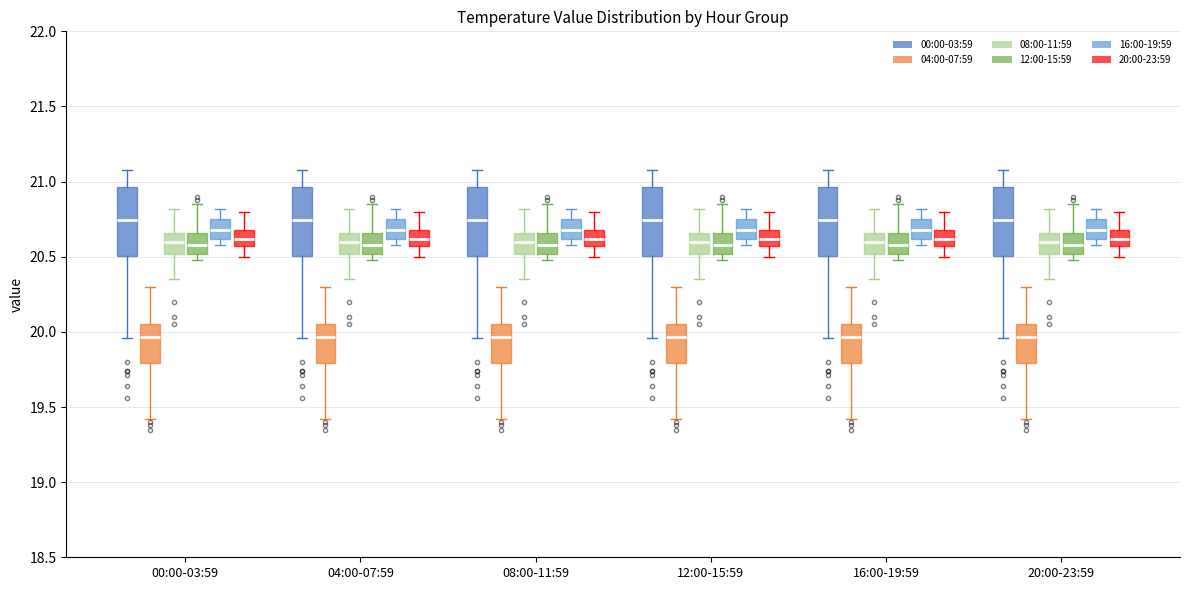

Reading left to right, read every box against the y-axis: the position of its median line, the range the box covers, and the ends of its whiskers. The values are not printed on the chart, so give them approximately, as read against the axis.

00:00-03:59 (00:00-03:59): median 20.75, box 20.50 to 20.95, whiskers 19.95 to 21.10
00:00-03:59 (04:00-07:59): median 19.95, box 19.80 to 20.05, whiskers 19.40 to 20.30
00:00-03:59 (08:00-11:59): median 20.60, box 20.50 to 20.65, whiskers 20.35 to 20.80
00:00-03:59 (12:00-15:59): median 20.60, box 20.50 to 20.65, whiskers 20.50 (just below the box's lower edge) to 20.85
00:00-03:59 (16:00-19:59): median 20.70, box 20.60 to 20.75, whiskers 20.60 (just below the box's lower edge) to 20.80
00:00-03:59 (20:00-23:59): median 20.60, box 20.55 to 20.70, whiskers 20.50 to 20.80
04:00-07:59 (00:00-03:59): median 20.75, box 20.50 to 20.95, whiskers 19.95 to 21.10
04:00-07:59 (04:00-07:59): median 19.95, box 19.80 to 20.05, whiskers 19.40 to 20.30
04:00-07:59 (08:00-11:59): median 20.60, box 20.50 to 20.65, whiskers 20.35 to 20.80
04:00-07:59 (12:00-15:59): median 20.60, box 20.50 to 20.65, whiskers 20.50 (just below the box's lower edge) to 20.85
04:00-07:59 (16:00-19:59): median 20.70, box 20.60 to 20.75, whiskers 20.60 (just below the box's lower edge) to 20.80
04:00-07:59 (20:00-23:59): median 20.60, box 20.55 to 20.70, whiskers 20.50 to 20.80
08:00-11:59 (00:00-03:59): median 20.75, box 20.50 to 20.95, whiskers 19.95 to 21.10
08:00-11:59 (04:00-07:59): median 19.95, box 19.80 to 20.05, whiskers 19.40 to 20.30
08:00-11:59 (08:00-11:59): median 20.60, box 20.50 to 20.65, whiskers 20.35 to 20.80
08:00-11:59 (12:00-15:59): median 20.60, box 20.50 to 20.65, whiskers 20.50 (just below the box's lower edge) to 20.85
08:00-11:59 (16:00-19:59): median 20.70, box 20.60 to 20.75, whiskers 20.60 (just below the box's lower edge) to 20.80
08:00-11:59 (20:00-23:59): median 20.60, box 20.55 to 20.70, whiskers 20.50 to 20.80
12:00-15:59 (00:00-03:59): median 20.75, box 20.50 to 20.95, whiskers 19.95 to 21.10
12:00-15:59 (04:00-07:59): median 19.95, box 19.80 to 20.05, whiskers 19.40 to 20.30
12:00-15:59 (08:00-11:59): median 20.60, box 20.50 to 20.65, whiskers 20.35 to 20.80
12:00-15:59 (12:00-15:59): median 20.60, box 20.50 to 20.65, whiskers 20.50 (just below the box's lower edge) to 20.85
12:00-15:59 (16:00-19:59): median 20.70, box 20.60 to 20.75, whiskers 20.60 (just below the box's lower edge) to 20.80
12:00-15:59 (20:00-23:59): median 20.60, box 20.55 to 20.70, whiskers 20.50 to 20.80
16:00-19:59 (00:00-03:59): median 20.75, box 20.50 to 20.95, whiskers 19.95 to 21.10
16:00-19:59 (04:00-07:59): median 19.95, box 19.80 to 20.05, whiskers 19.40 to 20.30
16:00-19:59 (08:00-11:59): median 20.60, box 20.50 to 20.65, whiskers 20.35 to 20.80
16:00-19:59 (12:00-15:59): median 20.60, box 20.50 to 20.65, whiskers 20.50 (just below the box's lower edge) to 20.85
16:00-19:59 (16:00-19:59): median 20.70, box 20.60 to 20.75, whiskers 20.60 (just below the box's lower edge) to 20.80
16:00-19:59 (20:00-23:59): median 20.60, box 20.55 to 20.70, whiskers 20.50 to 20.80
20:00-23:59 (00:00-03:59): median 20.75, box 20.50 to 20.95, whiskers 19.95 to 21.10
20:00-23:59 (04:00-07:59): median 19.95, box 19.80 to 20.05, whiskers 19.40 to 20.30
20:00-23:59 (08:00-11:59): median 20.60, box 20.50 to 20.65, whiskers 20.35 to 20.80
20:00-23:59 (12:00-15:59): median 20.60, box 20.50 to 20.65, whiskers 20.50 (just below the box's lower edge) to 20.85
20:00-23:59 (16:00-19:59): median 20.70, box 20.60 to 20.75, whiskers 20.60 (just below the box's lower edge) to 20.80
20:00-23:59 (20:00-23:59): median 20.60, box 20.55 to 20.70, whiskers 20.50 to 20.80